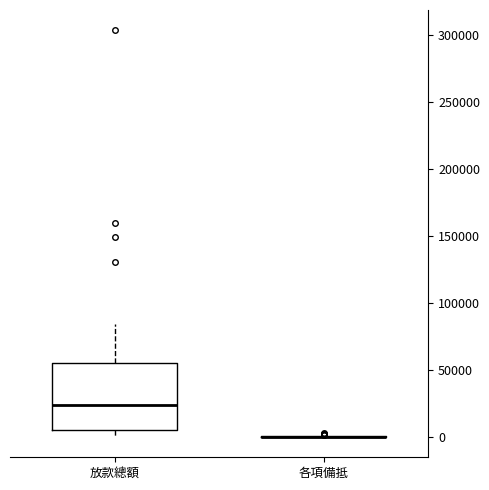

Reading left to right, transcribe this box plot: for each box, give where its median line is, the range the box spans, and where its two whiskers end, as read against the y-axis. The values are not printed on the chart, so give them approximately, as read against the axis.

放款總額: median 25000, box 5000 to 55000, whiskers 0 to 85000
各項備抵: box collapsed to a line at 0, whiskers 0 to 0